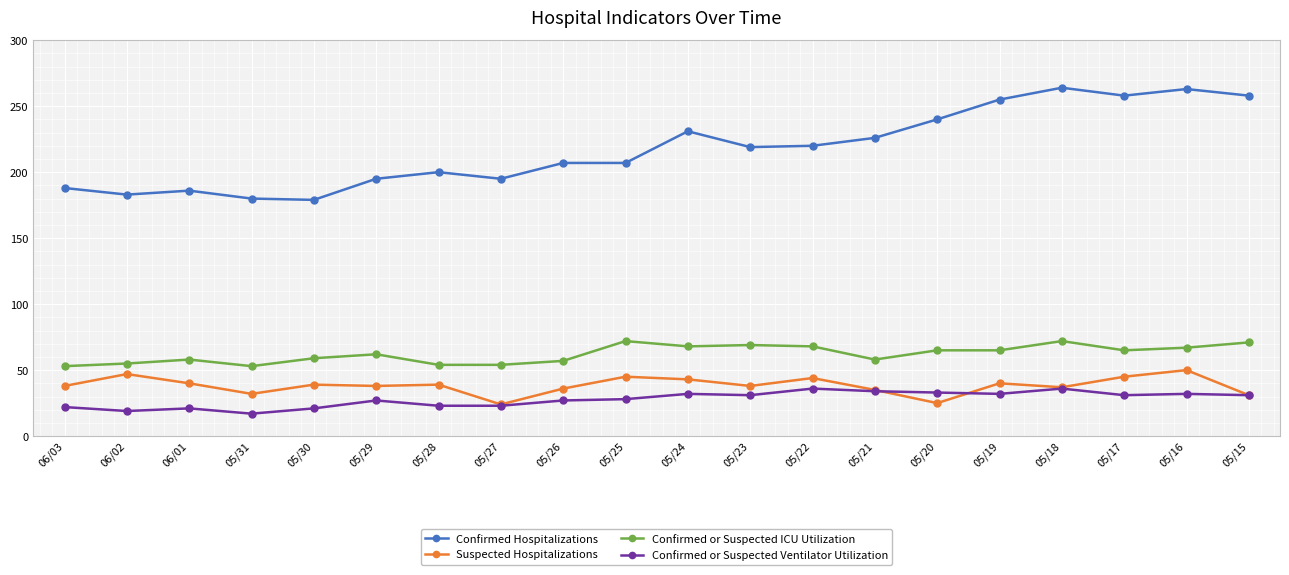

What is the difference between the maximum and second lowest values in the Confirmed Hospitalizations series?

84